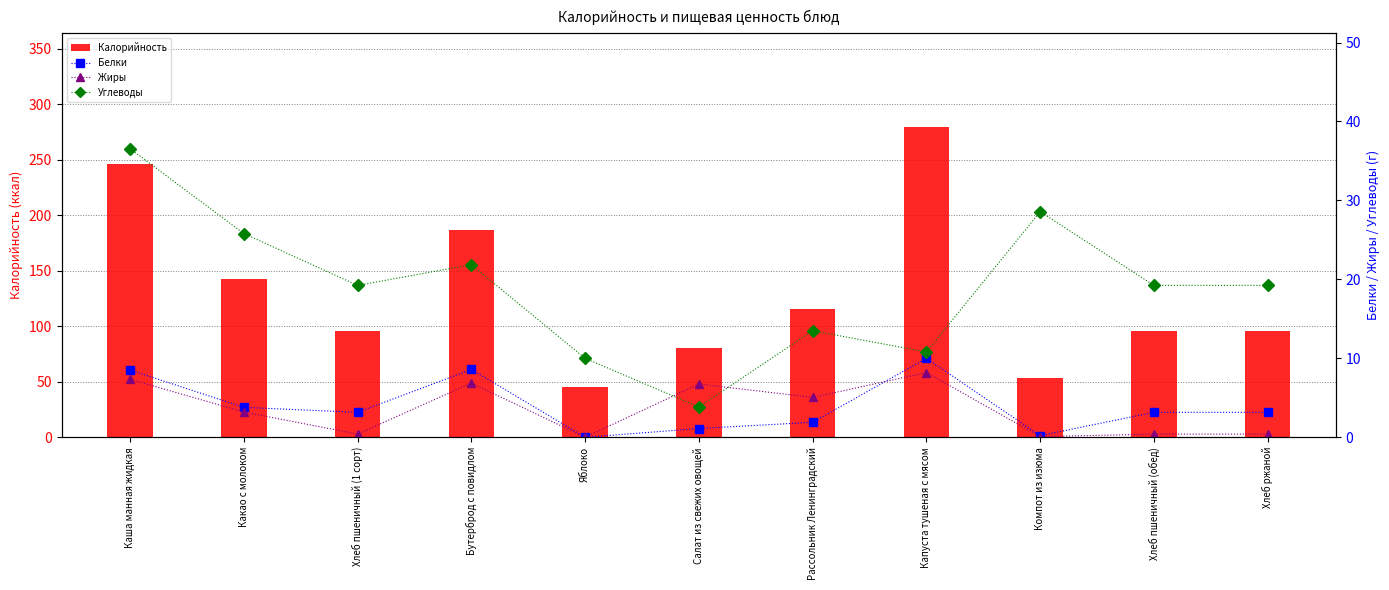

Are the bars horizontal?

No